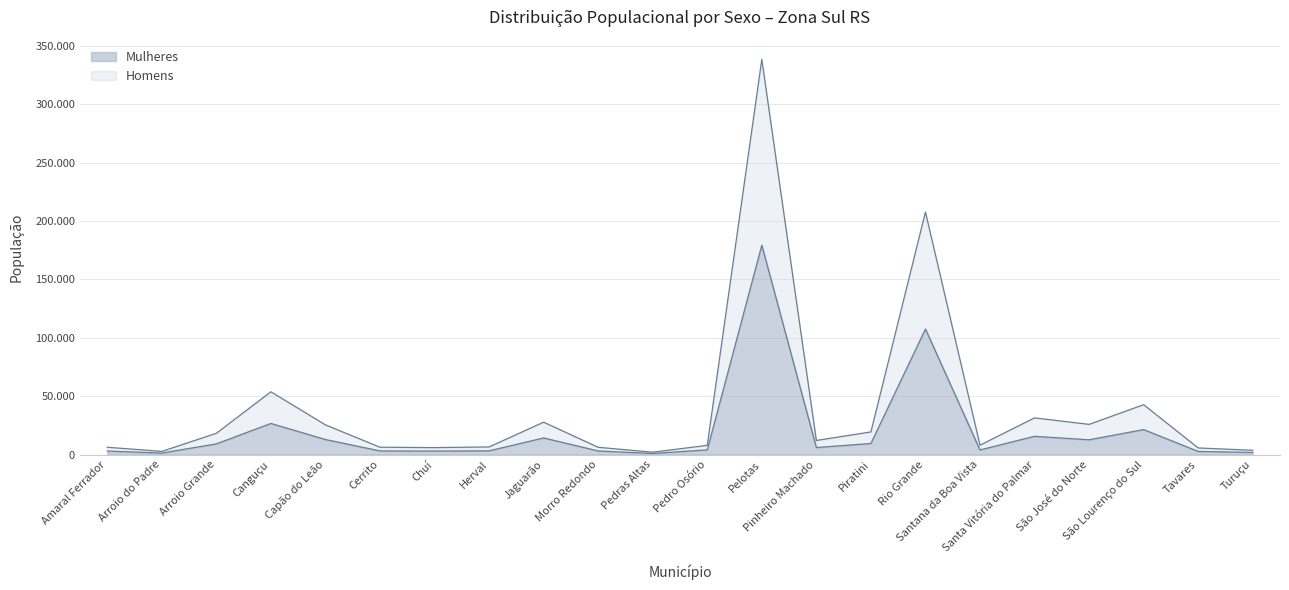

What is the sum of all Mulheres values?

445513